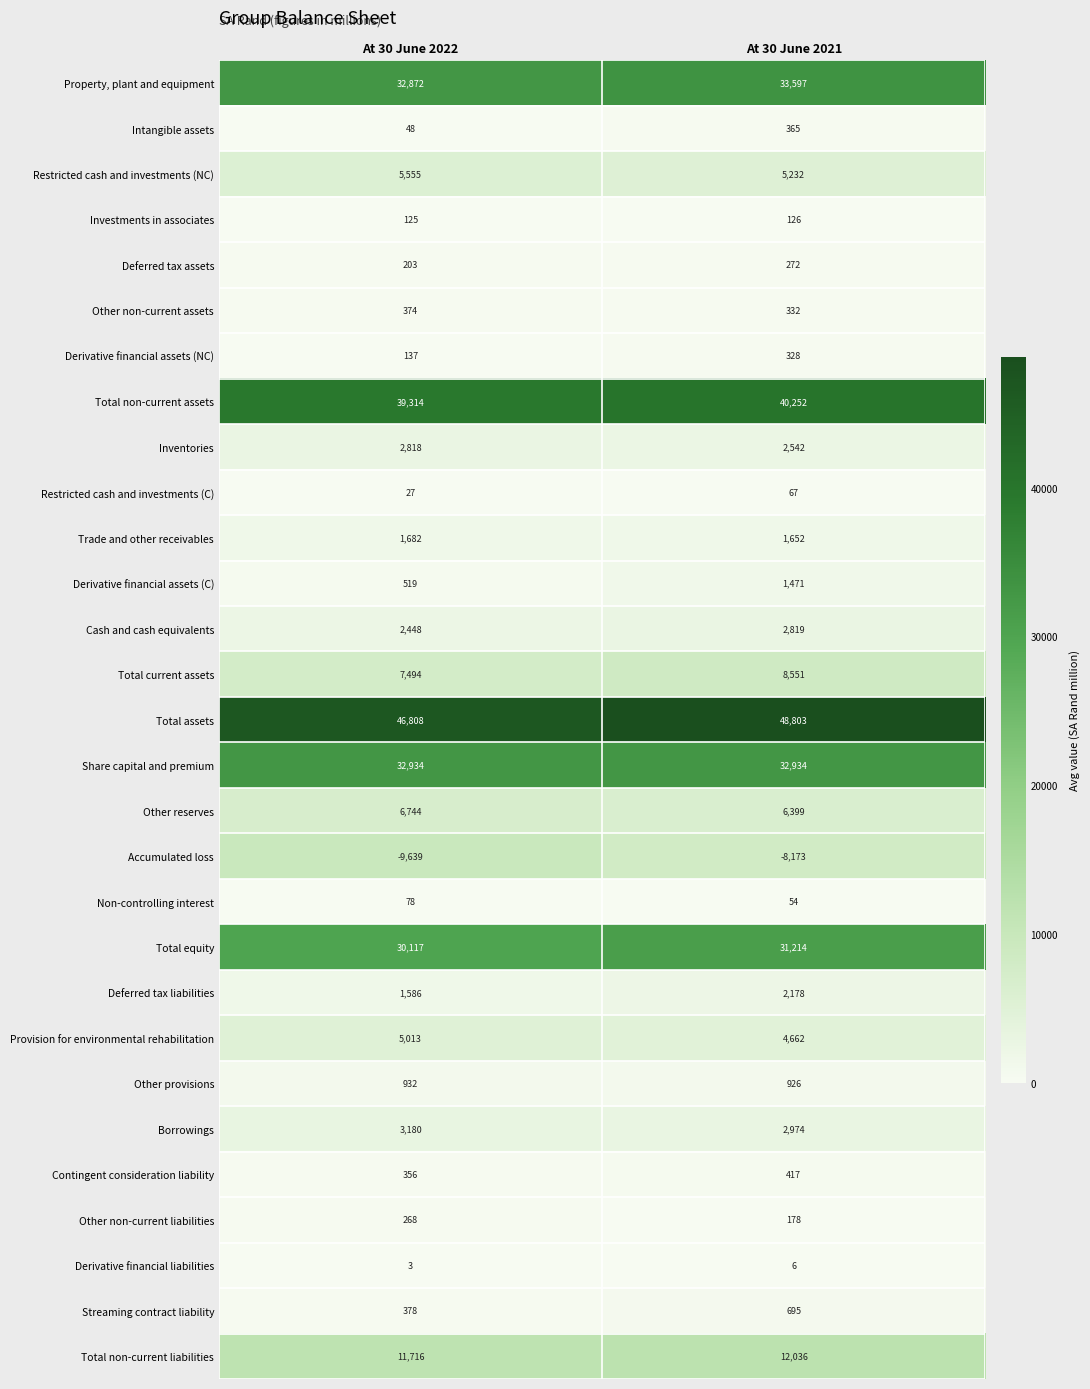

At which category is the sum across all series the highest?

At 30 June 2021